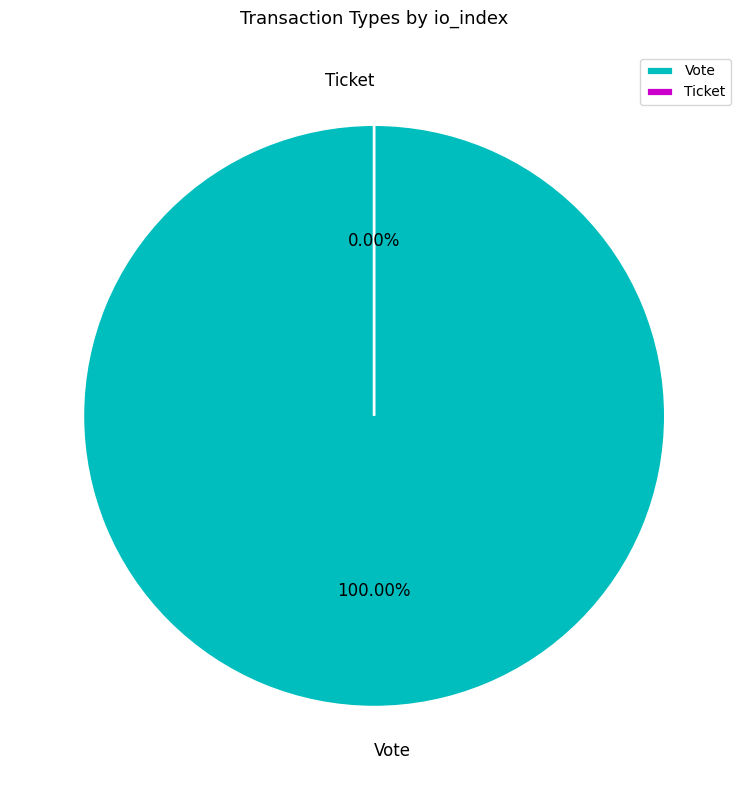

To the nearest percent, what portion does Vote represent?

100%